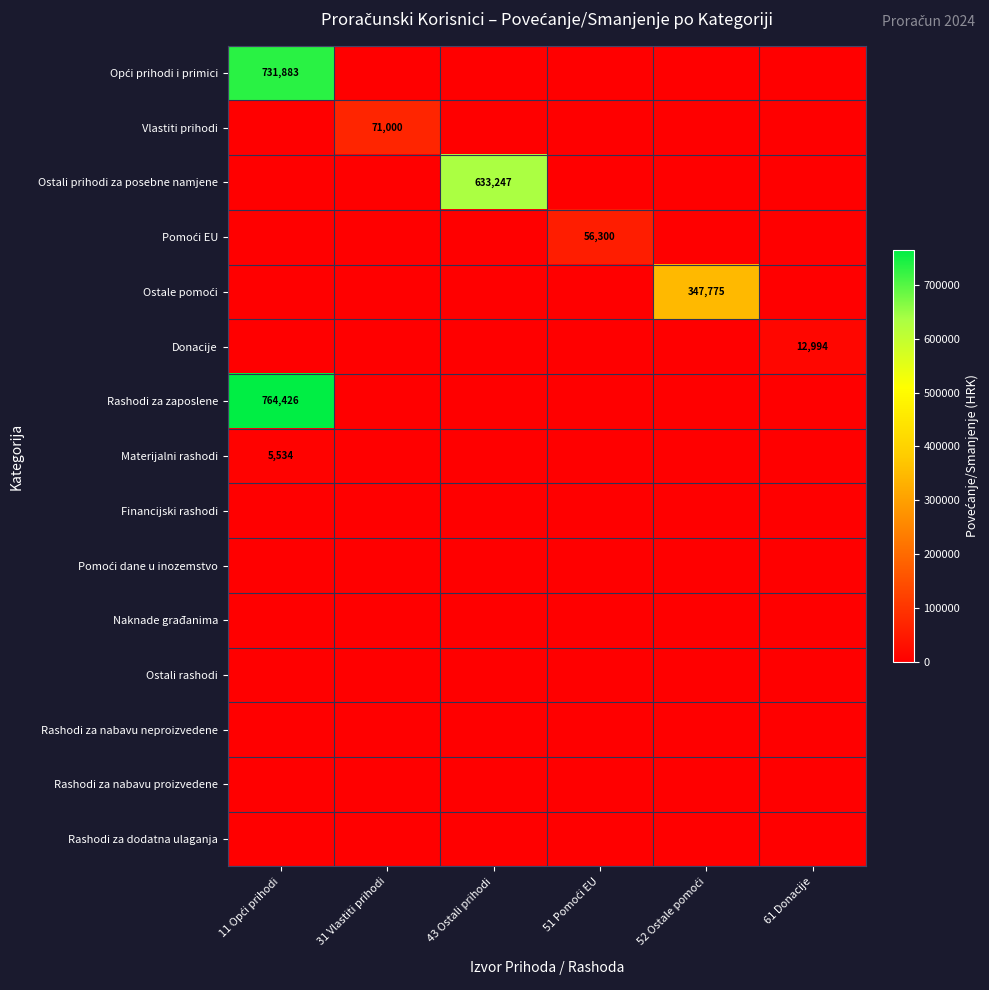

Between 51 Pomoći EU and 43 Ostali prihodi, which is larger?

51 Pomoći EU